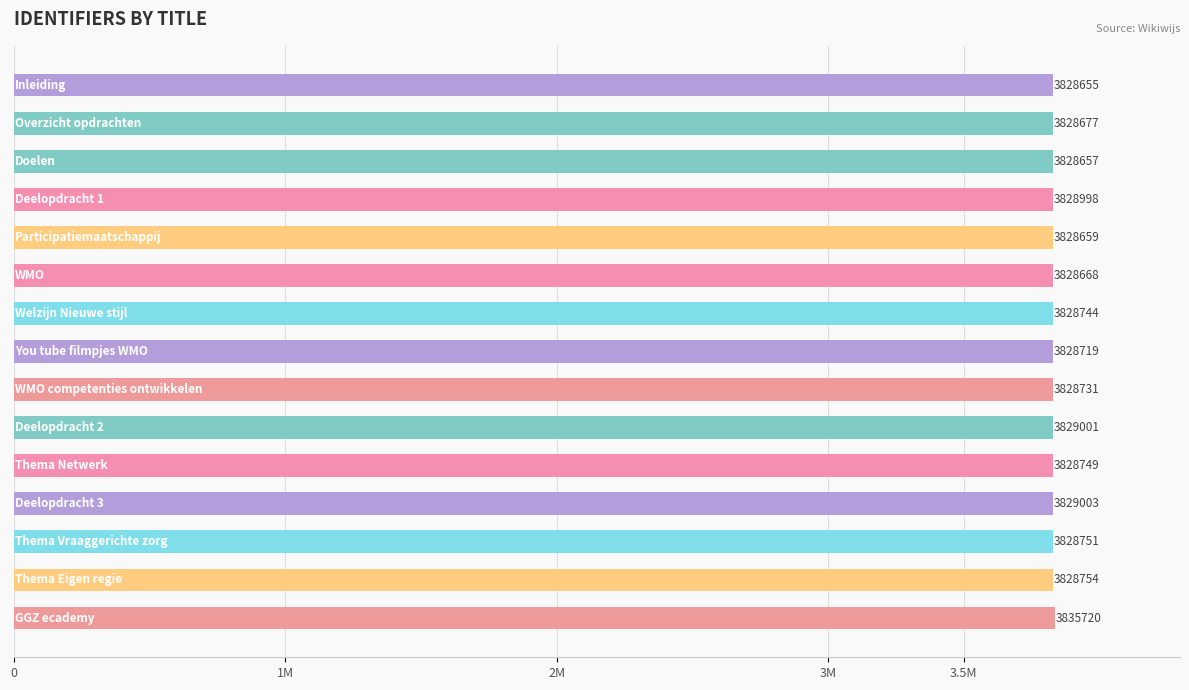

Are the bars horizontal?

Yes